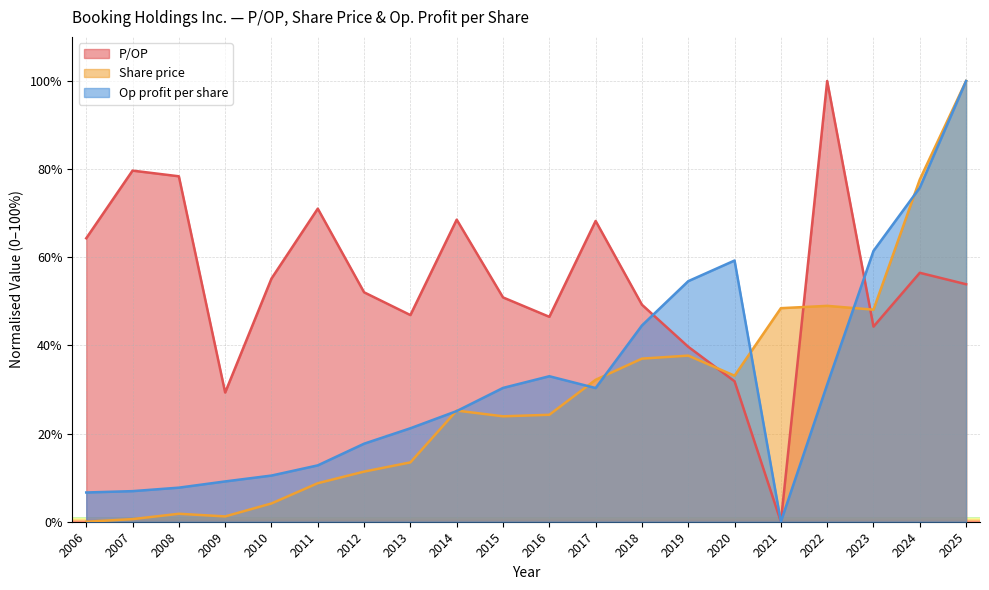

How many lines are shown in the chart?

3